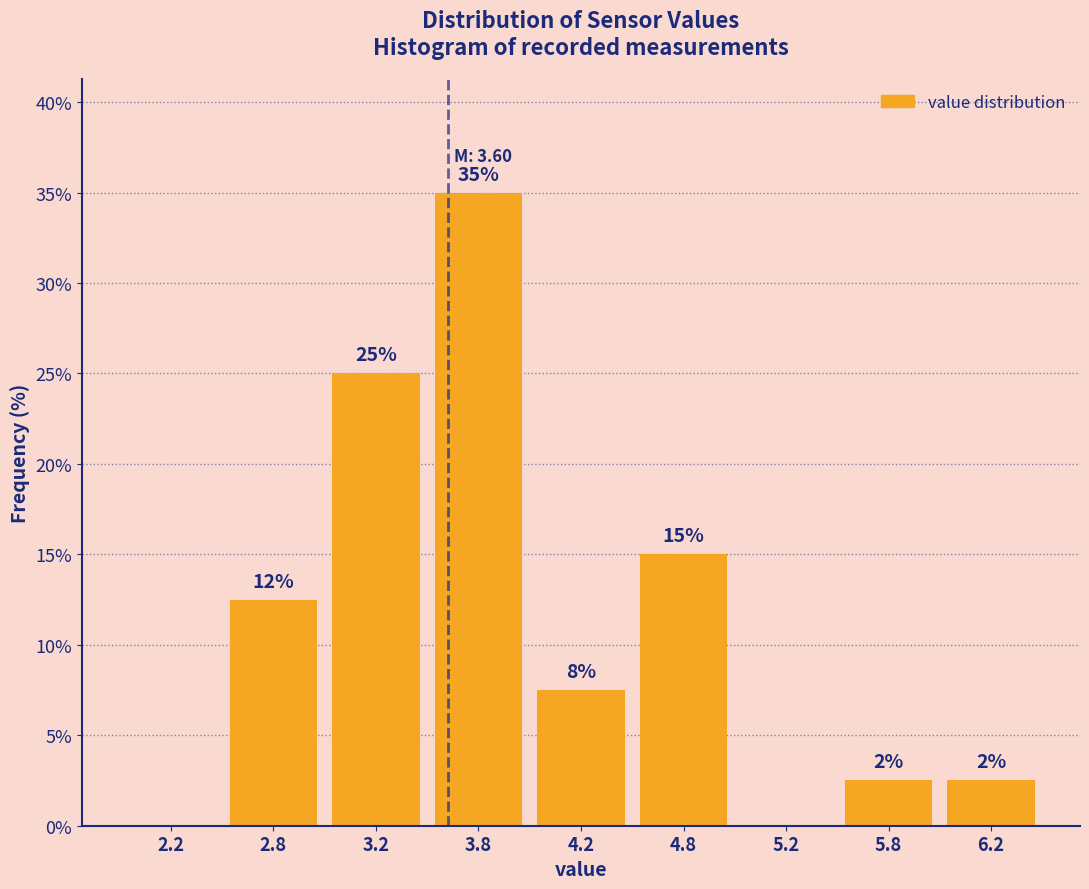

Are the bars horizontal?

No